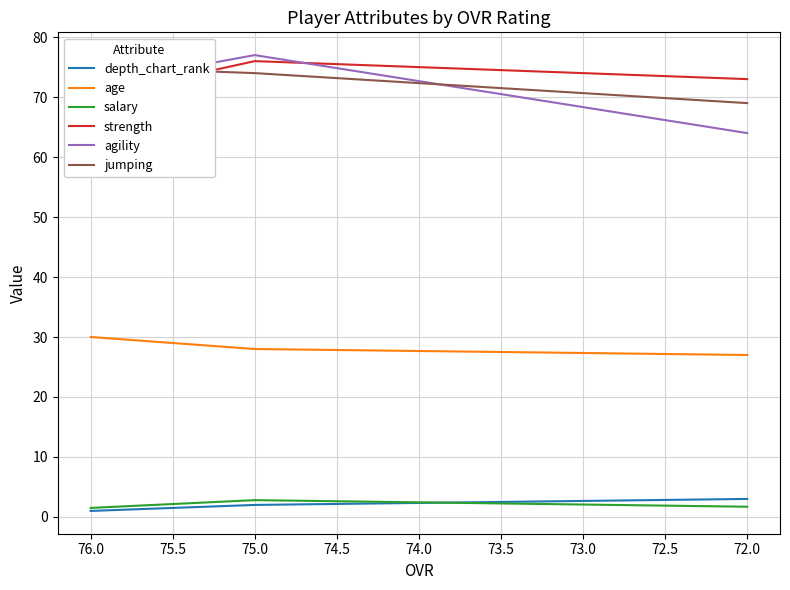

Reading left to right, what are all the values shown in this chart?

depth_chart_rank: 1.0	2.0	3.0
age: 30.0	28.0	27.0
salary: 1.5	2.8	1.7
strength: 70.0	76.0	73.0
agility: 72.0	77.0	64.0
jumping: 75.0	74.0	69.0